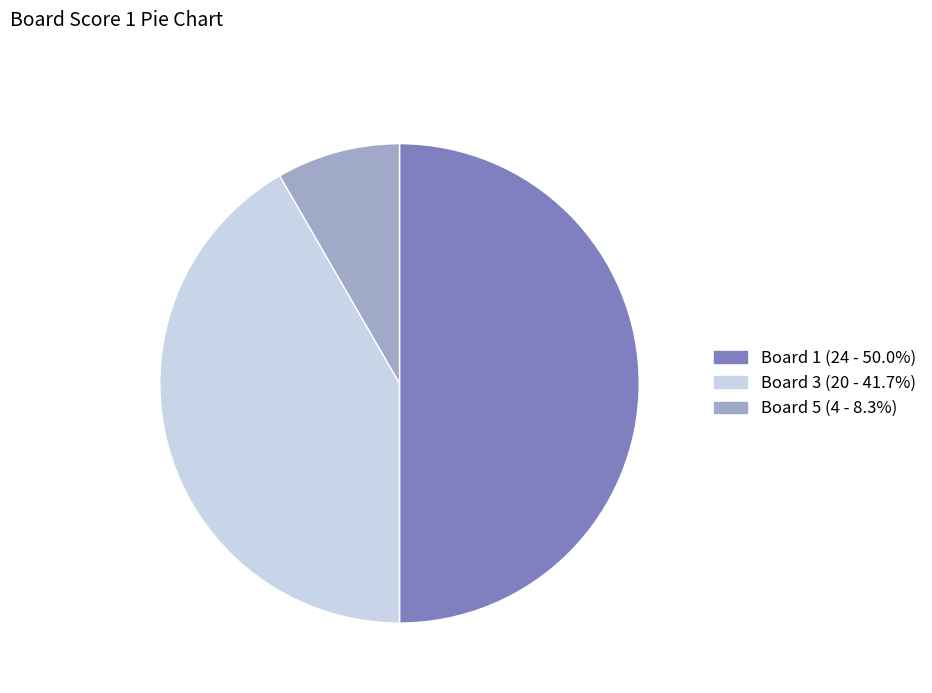

How many segments does this pie chart have?

3